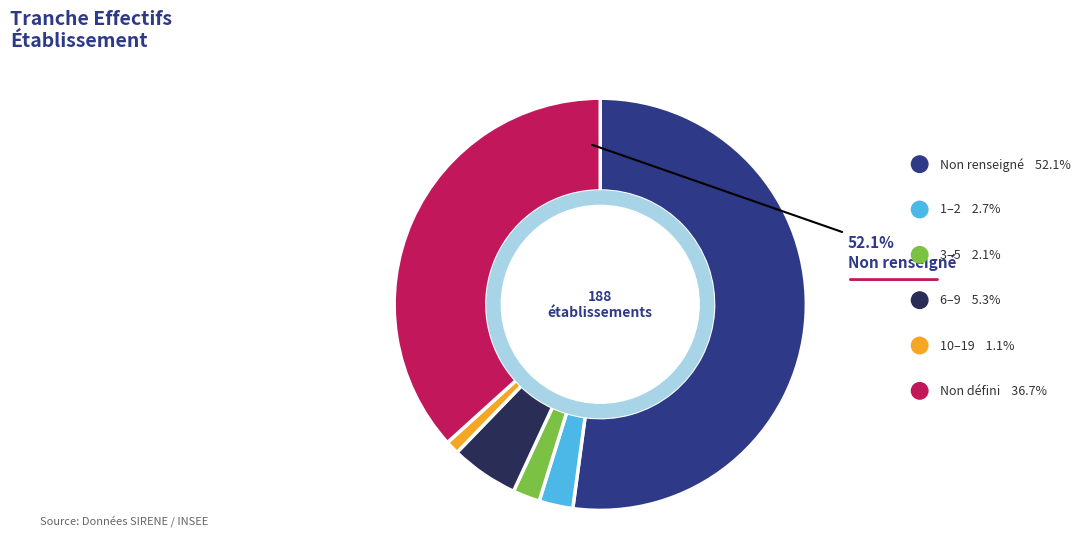

The 02 slice represents 14% of the pie. True or false?

False